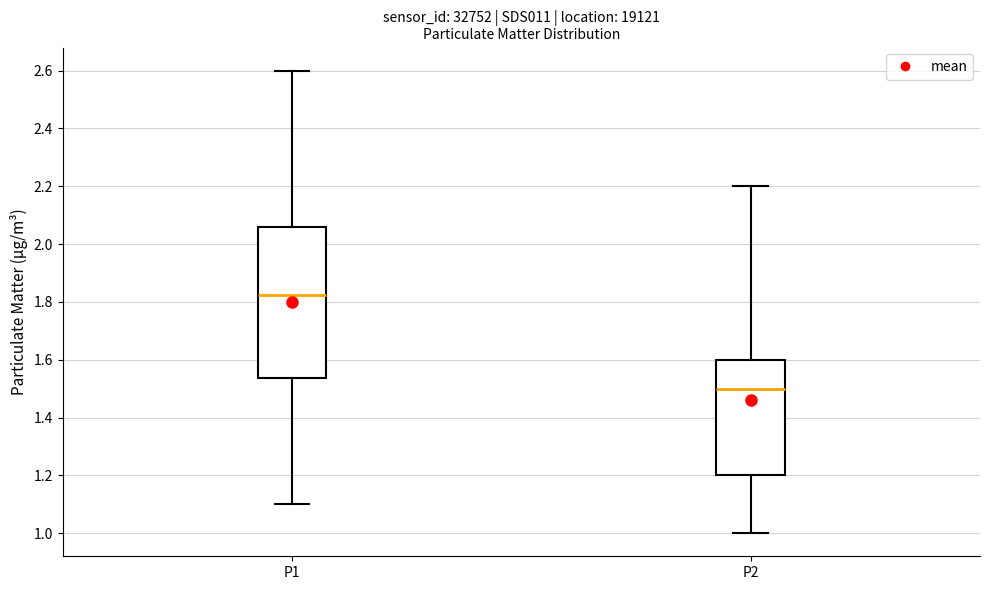

Reading left to right, read every box against the y-axis: the position of its median line, the range the box covers, and the ends of its whiskers. The values are not printed on the chart, so give them approximately, as read against the axis.

P1: median 1.82, box 1.54 to 2.06, whiskers 1.10 to 2.60
P2: median 1.50, box 1.20 to 1.60, whiskers 1.00 to 2.20